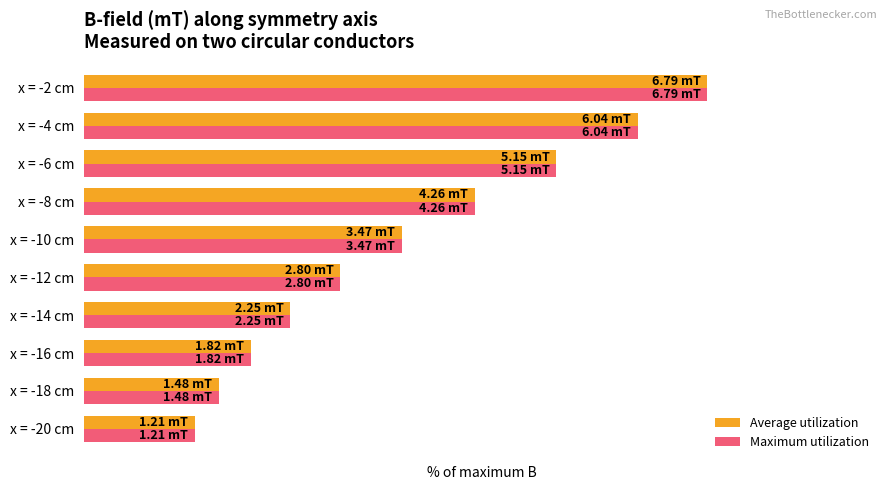

Reading left to right, extract all data points from this chart.

Average utilization: 16.0	19.6	24.1	29.8	37.1	46.0	56.5	68.3	80.0	90.1
Maximum utilization: 16.0	19.6	24.1	29.8	37.1	46.0	56.5	68.3	80.0	90.1